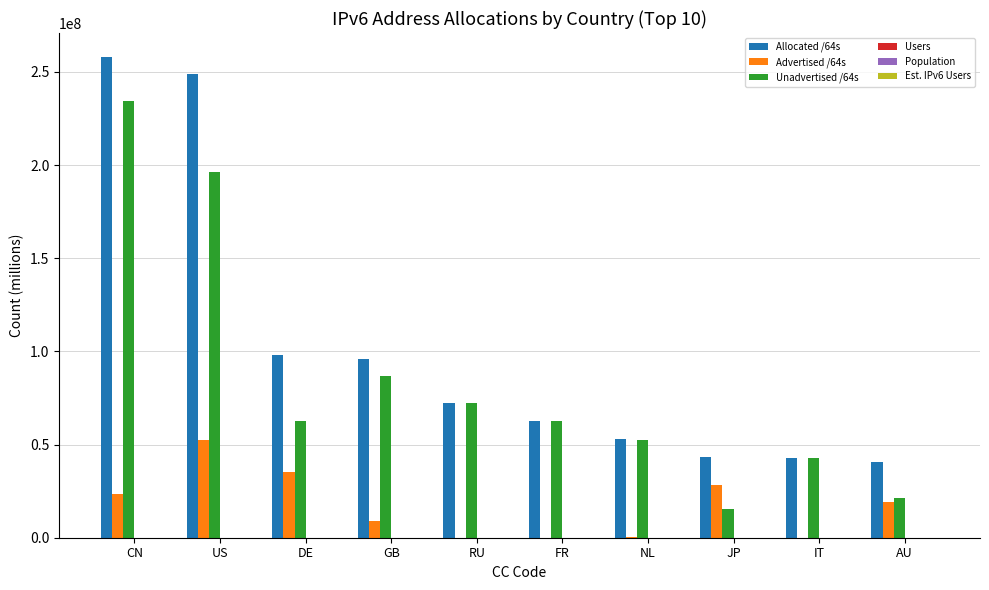

What is the highest value of the Advertised /64s series?

52185571.9